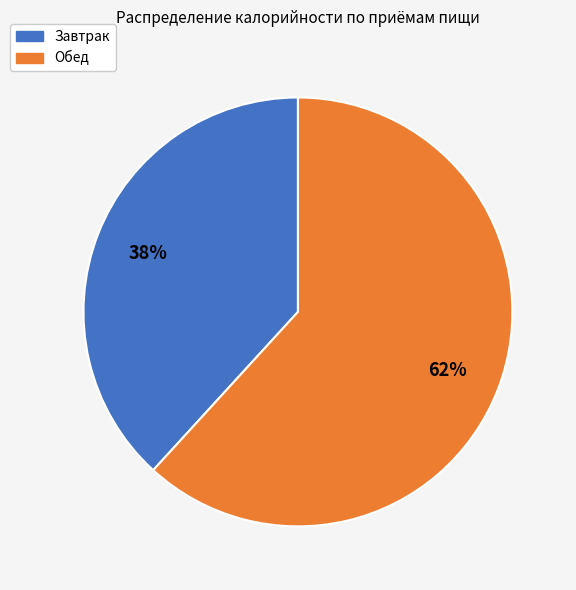

Rank the categories by value from highest to lowest.

Обед, Завтрак